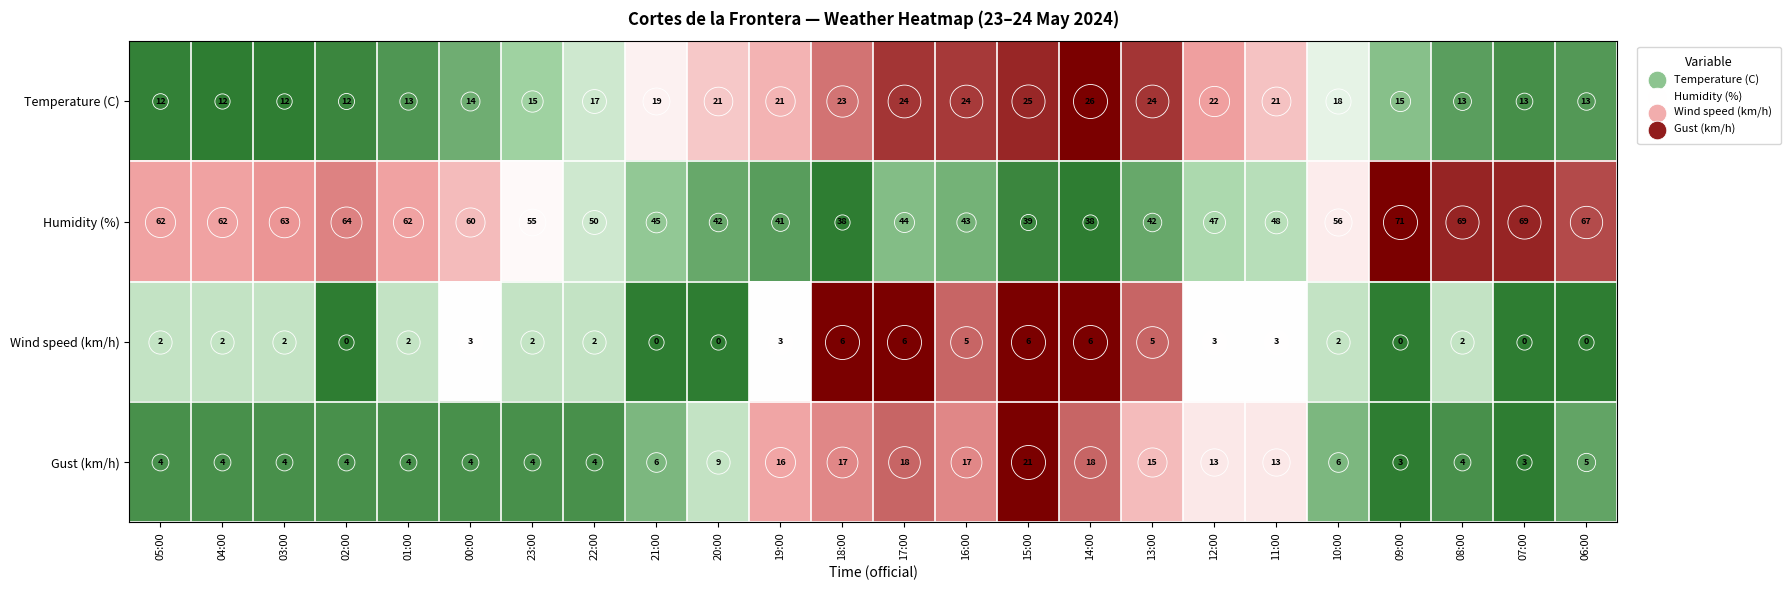

What is the highest value of the Gust (km/h) series?

21